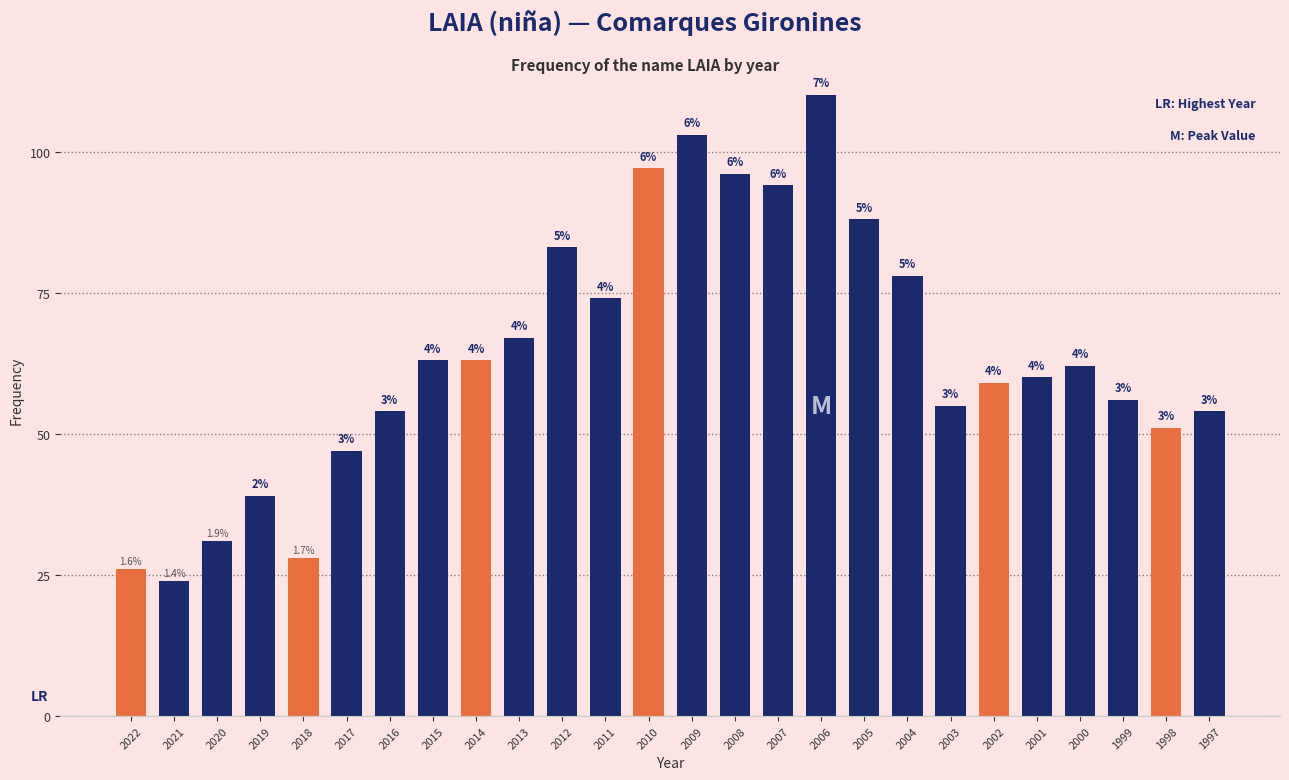

Are the bars grouped side by side (vs. stacked)?

No